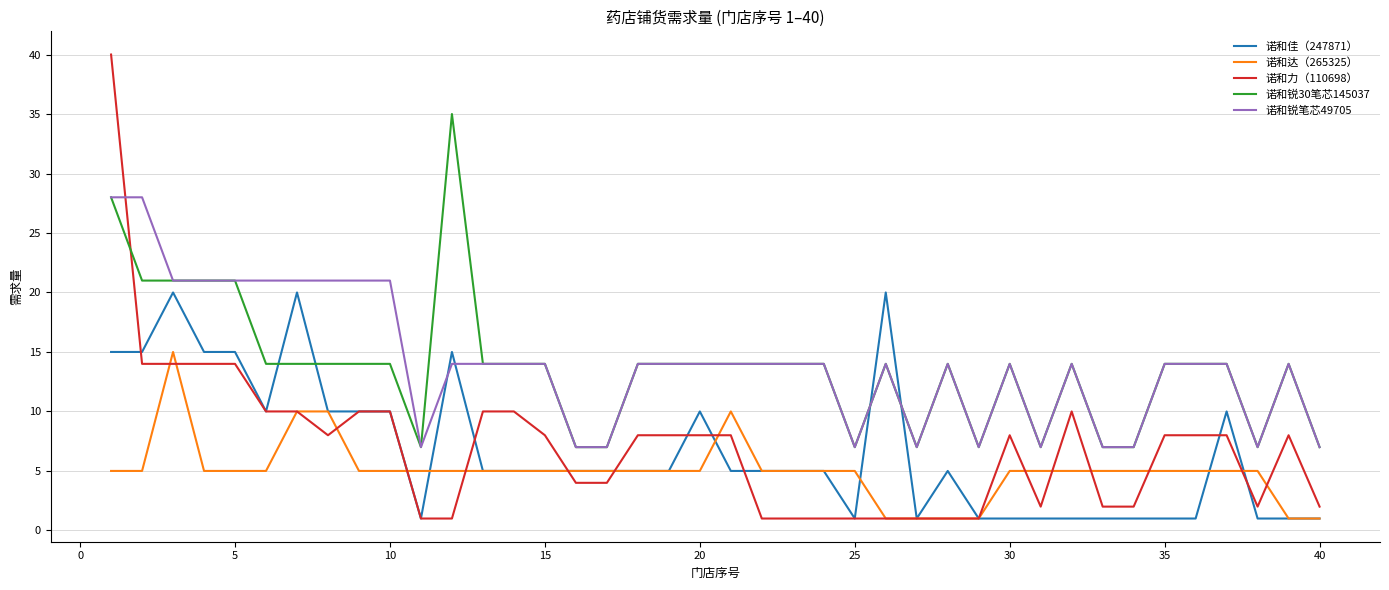

Rank the series by their maximum value, from highest to lowest.

诺和力（110698）, 诺和锐30笔芯145037, 诺和锐笔芯49705, 诺和佳（247871）, 诺和达（265325）